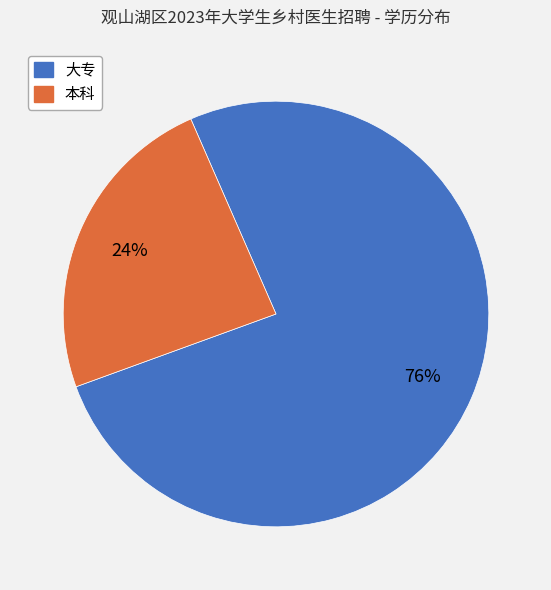

What is the majority slice?

大专